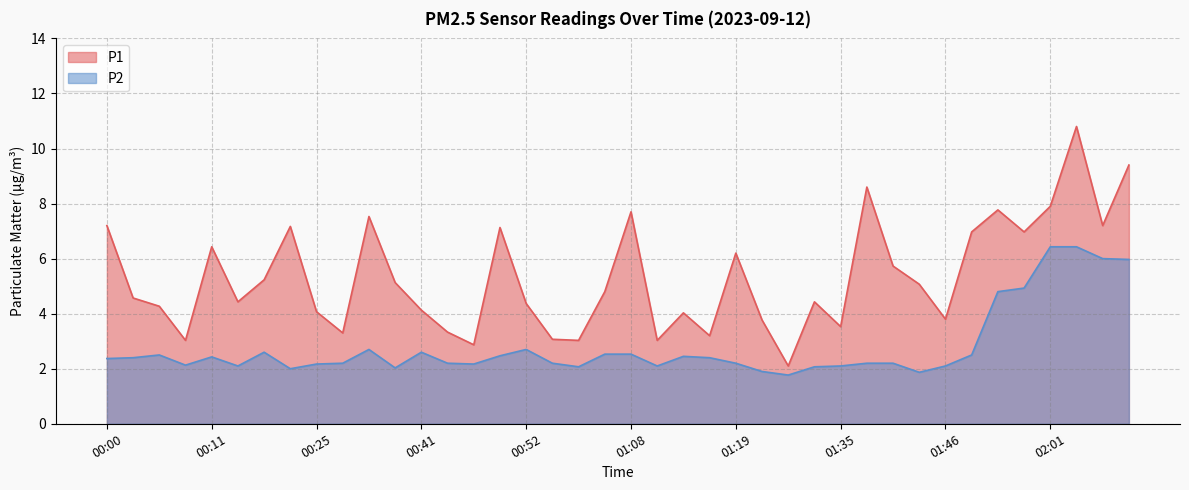

How many values in the P2 series exceed 2?

36